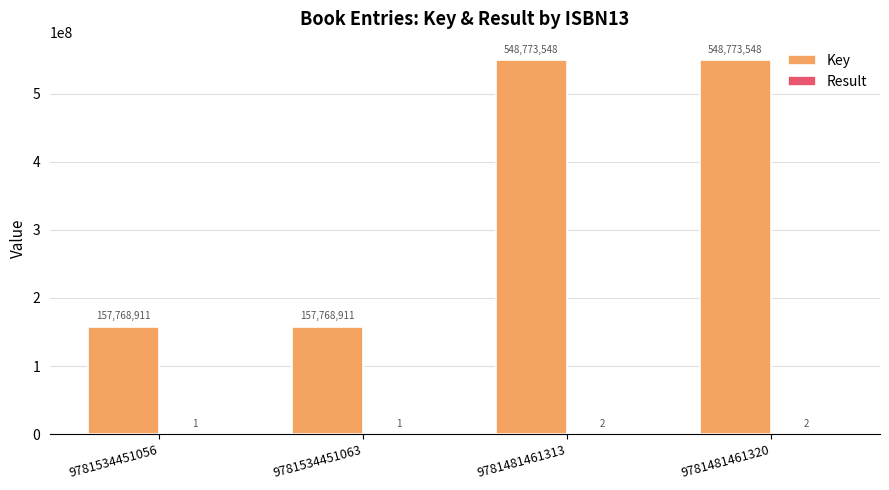

What value does the Key series have at 9781534451056, to the nearest 50?

157768900